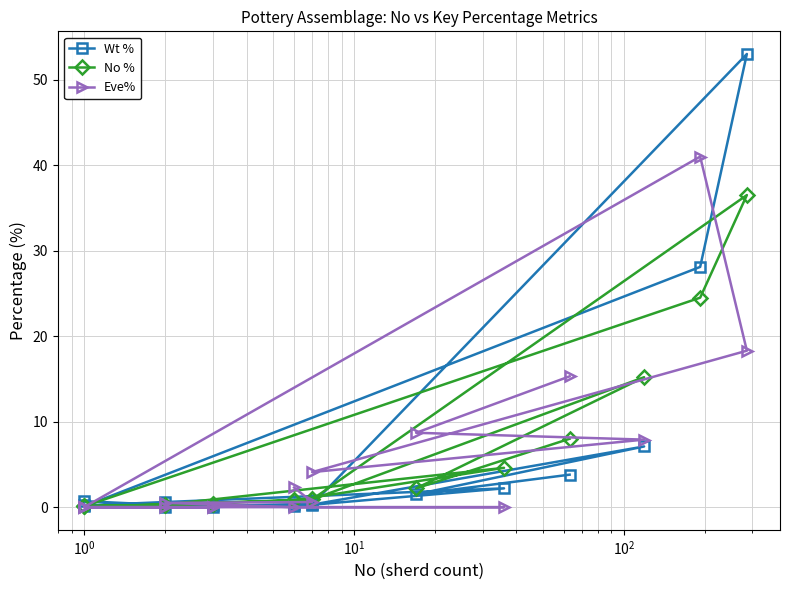

Reading left to right, what are all the values shown in this chart?

Wt %: 0.4	0.4	0.0	0.1	2.2	0.6	0.2	0.7	0.0	0.2	0.1	28.1	53.0	0.3	7.1	1.5	3.8
No %: 0.8	0.9	0.3	0.8	4.6	0.3	0.1	0.1	0.4	0.4	0.1	24.5	36.5	0.9	15.2	2.2	8.0
Eve%: 2.3	0.6	0.5	0.0	0.0	0.0	0.0	0.0	0.0	0.0	0.0	41.0	18.3	4.1	7.9	8.7	15.3